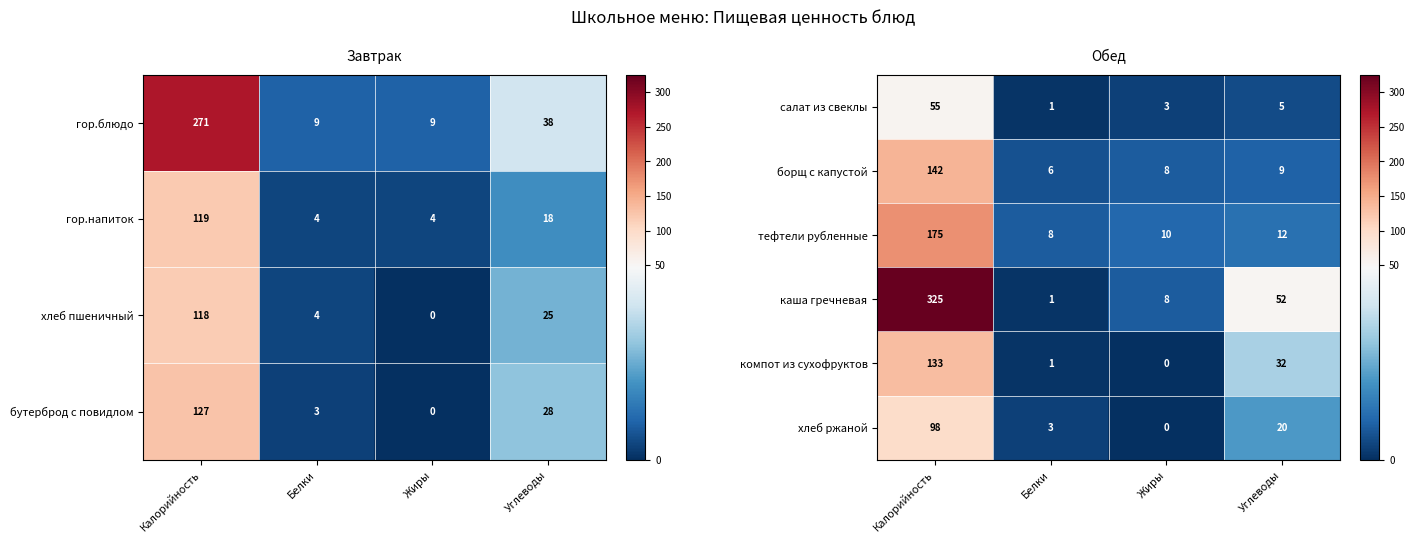

What is the difference between the компот из сухофруктов values at Белки and Углеводы?

31